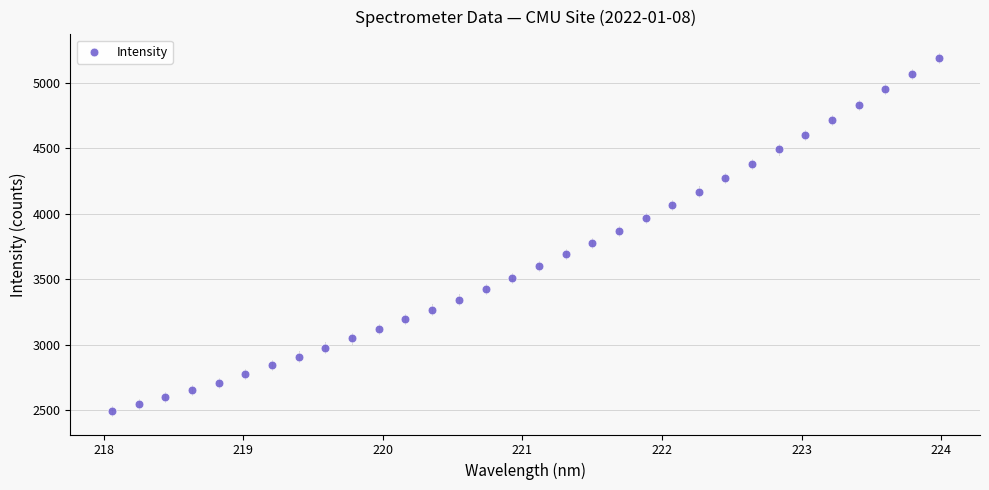

What is the range of Y values (max minus min)?

2697.6